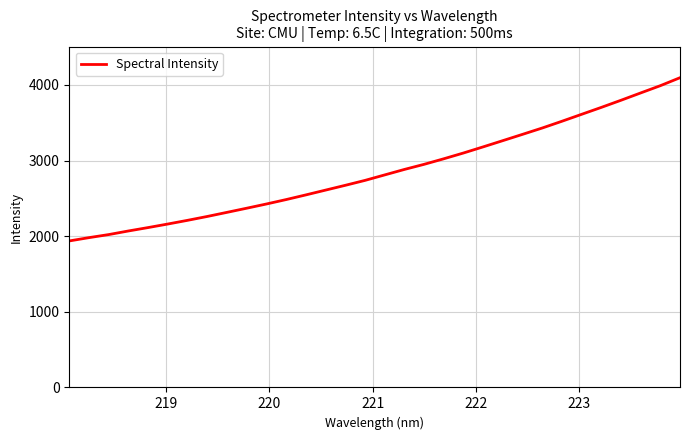

What is the difference between the maximum and minimum values?

2158.4